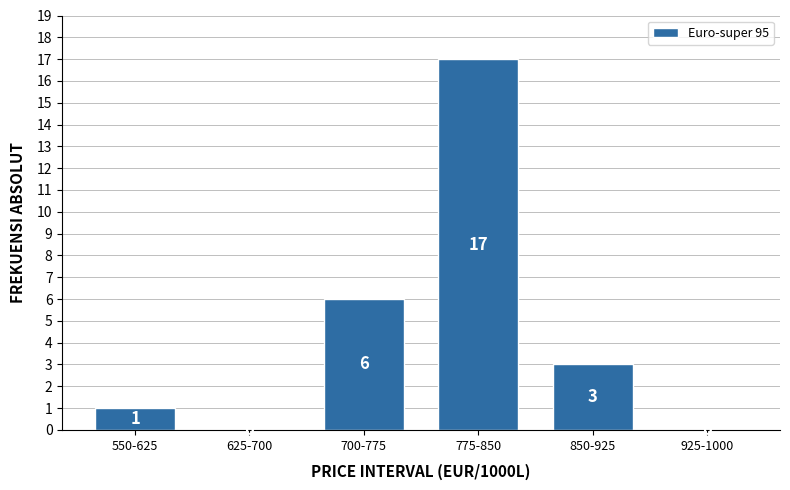

Reading left to right, what are all the values shown in this chart?

550-625=1	625-700=0	700-775=6	775-850=17	850-925=3	925-1000=0